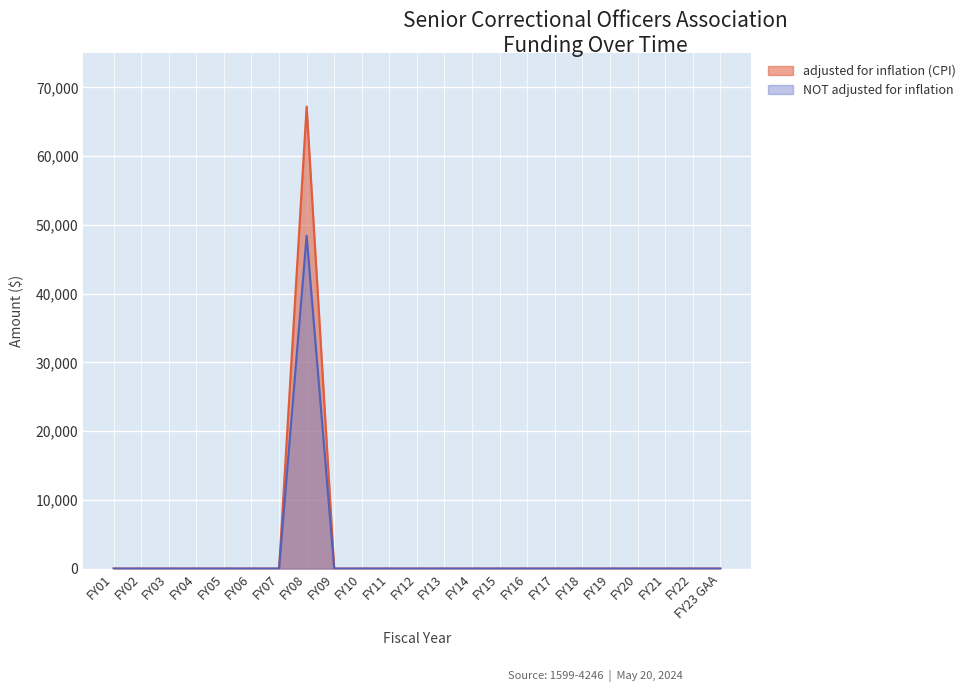

True or false: adjusted for inflation (CPI) and NOT adjusted for inflation intersect in this chart.

False